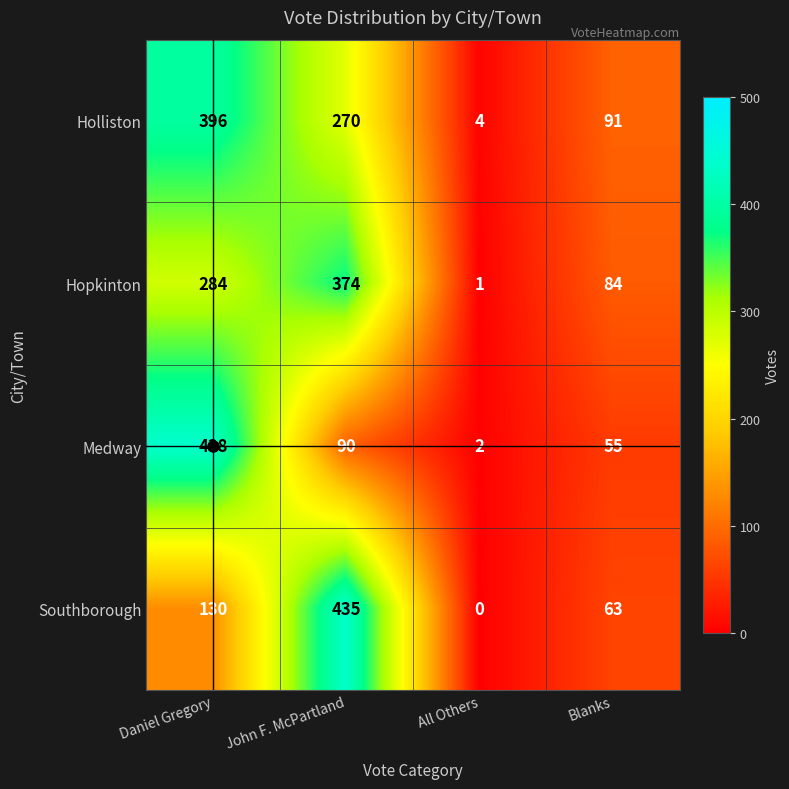

Is it true that Holliston equals 270 at John F. McPartland?

True